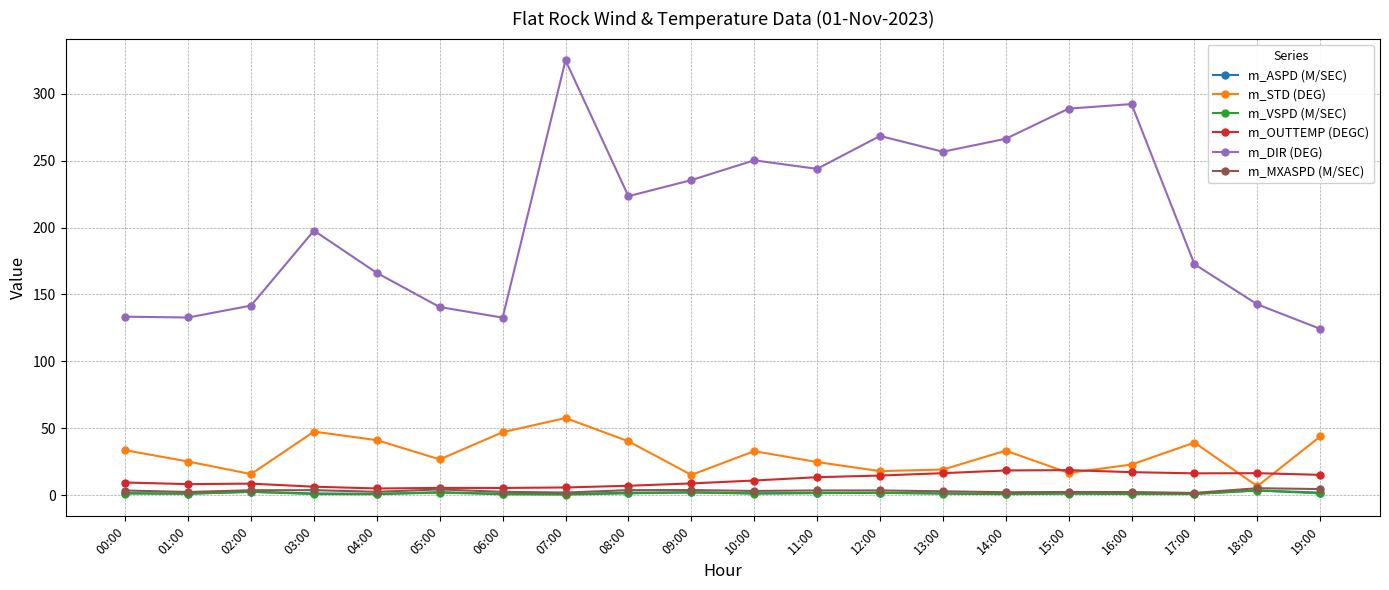

What are all the series names shown in the legend?

m_ASPD (M/SEC), m_STD (DEG), m_VSPD (M/SEC), m_OUTTEMP (DEGC), m_DIR (DEG), m_MXASPD (M/SEC)